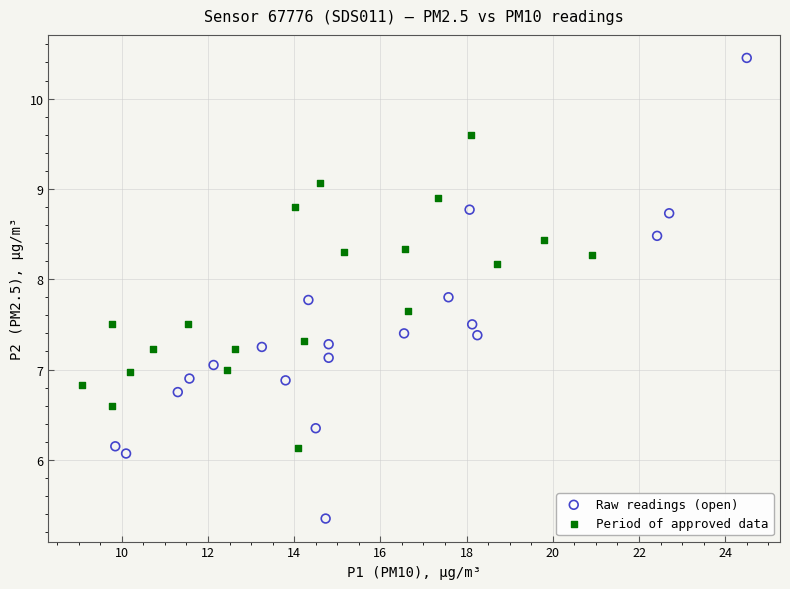

Which series has the largest Y range (max minus min)?

Raw readings (open)